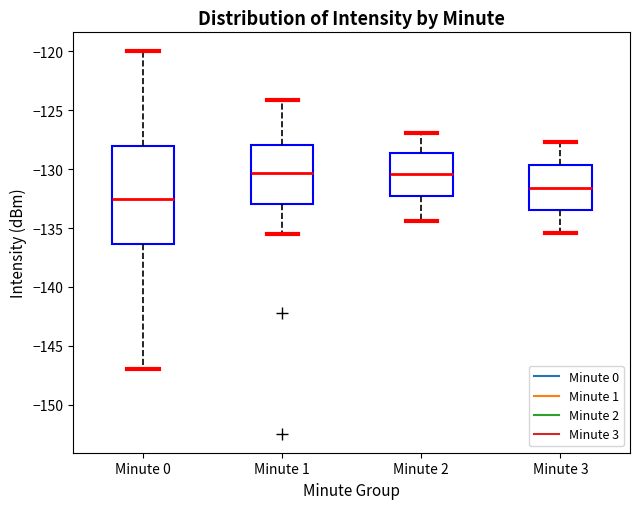

Reading left to right, read every box against the y-axis: the position of its median line, the range the box covers, and the ends of its whiskers. The values are not printed on the chart, so give them approximately, as read against the axis.

Minute 0: median -132.5, box -136.5 to -128.0, whiskers -147.0 to -120.0
Minute 1: median -130.5, box -133.0 to -128.0, whiskers -135.5 to -124.0
Minute 2: median -130.5, box -132.0 to -128.5, whiskers -134.5 to -127.0
Minute 3: median -131.5, box -133.5 to -129.5, whiskers -135.5 to -127.5